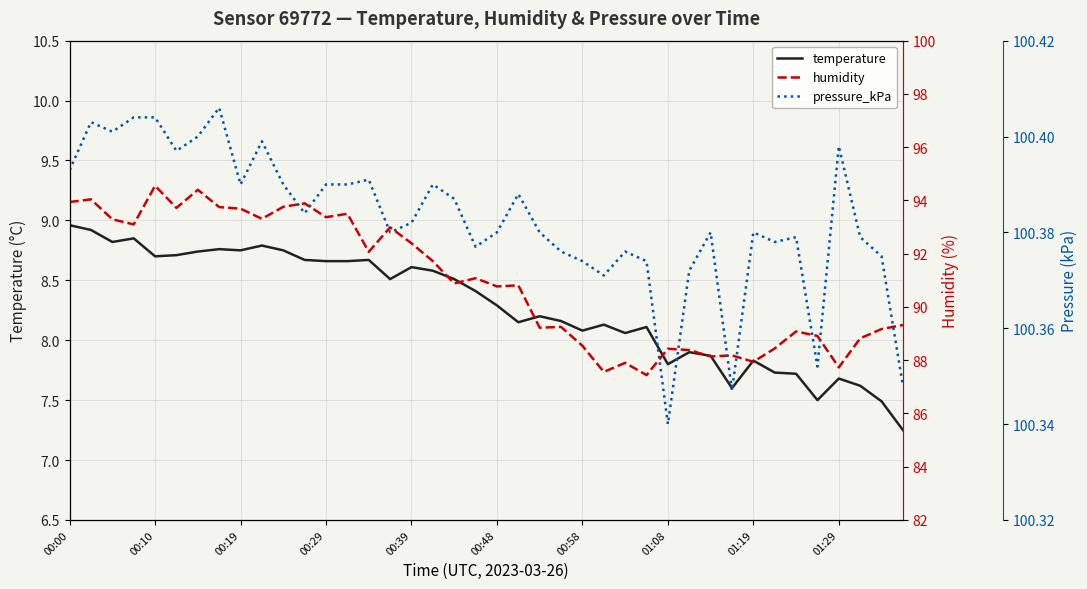

True or false: pressure_kPa and humidity cross at least once.

False